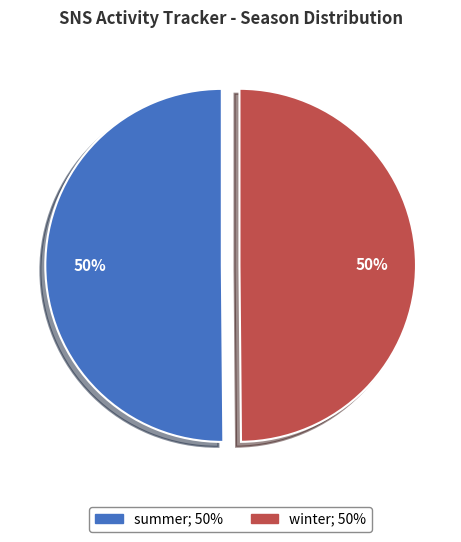

To the nearest percent, what percentage of the pie is summer?

50%